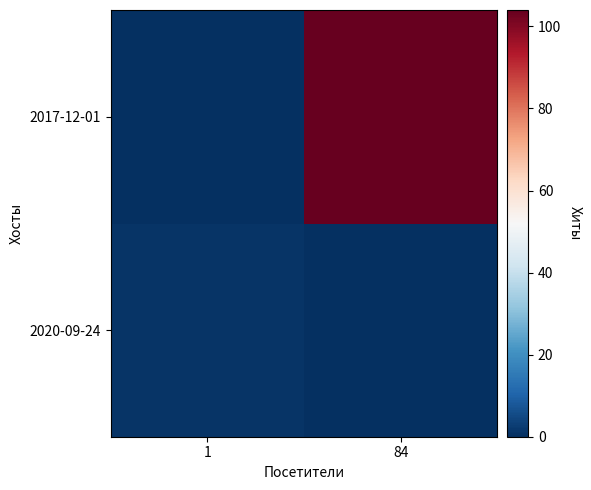

List the series in order of their peak value, highest first.

2017-12-01, 2020-09-24